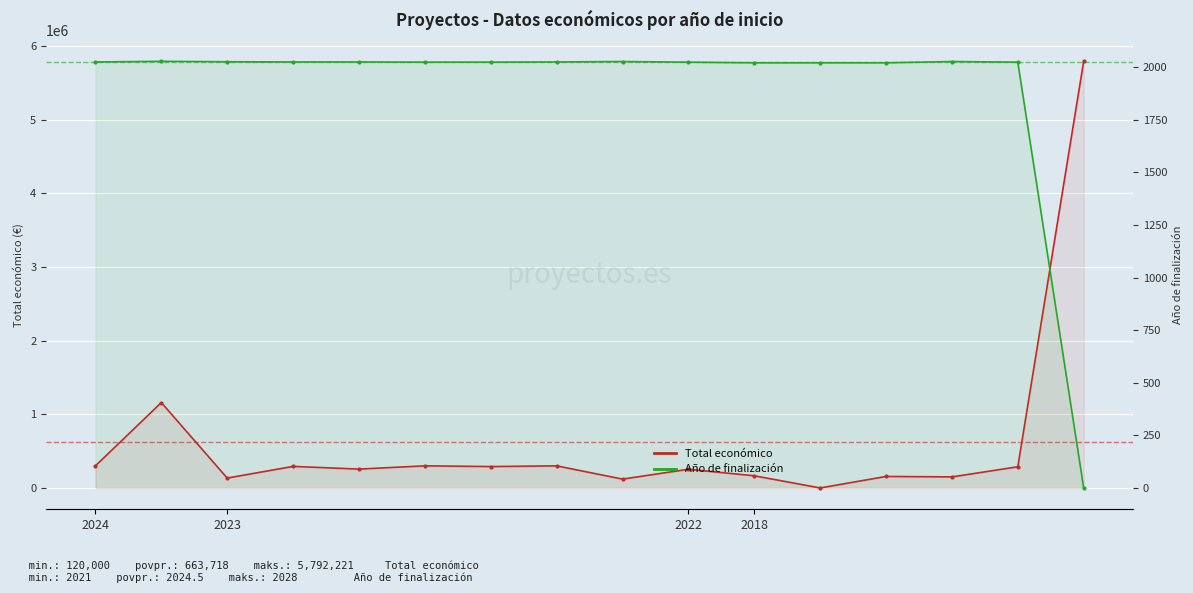

How many data points does each series have?

16